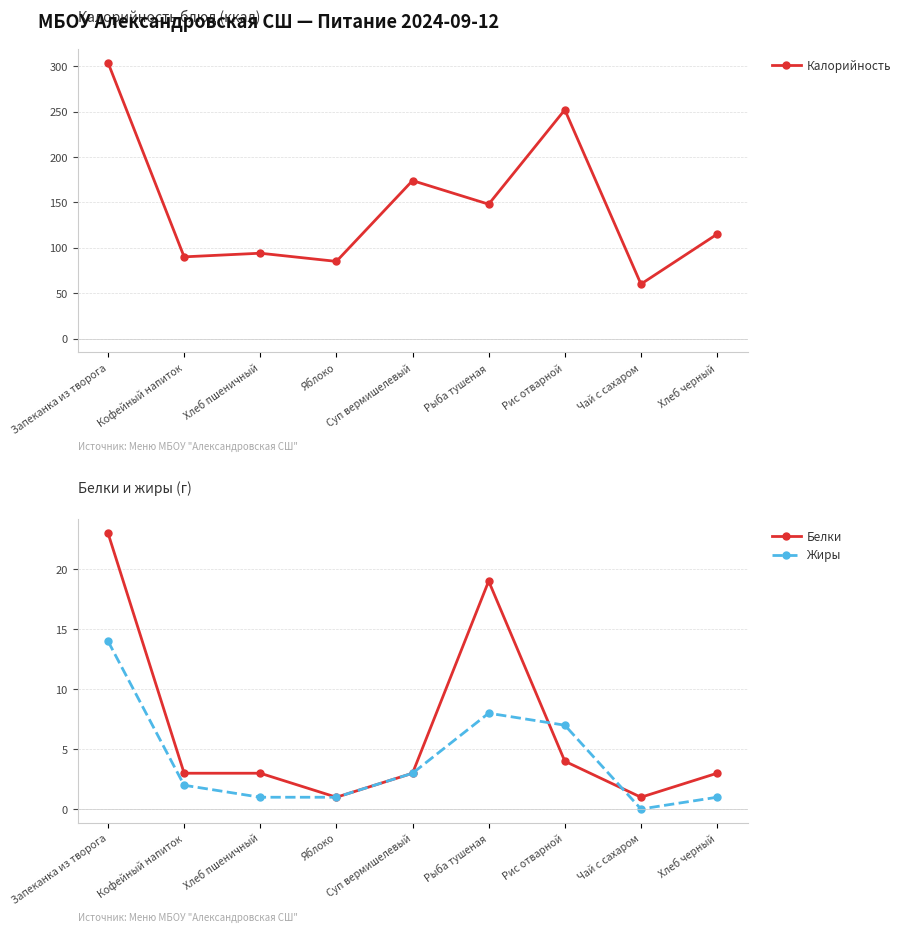

Reading left to right, extract all data points from this chart.

Калорийность: 304.0	90.0	94.0	85.0	174.0	148.0	252.0	60.0	115.0
Белки: 23.0	3.0	3.0	1.0	3.0	19.0	4.0	1.0	3.0
Жиры: 14.0	2.0	1.0	1.0	3.0	8.0	7.0	0.0	1.0